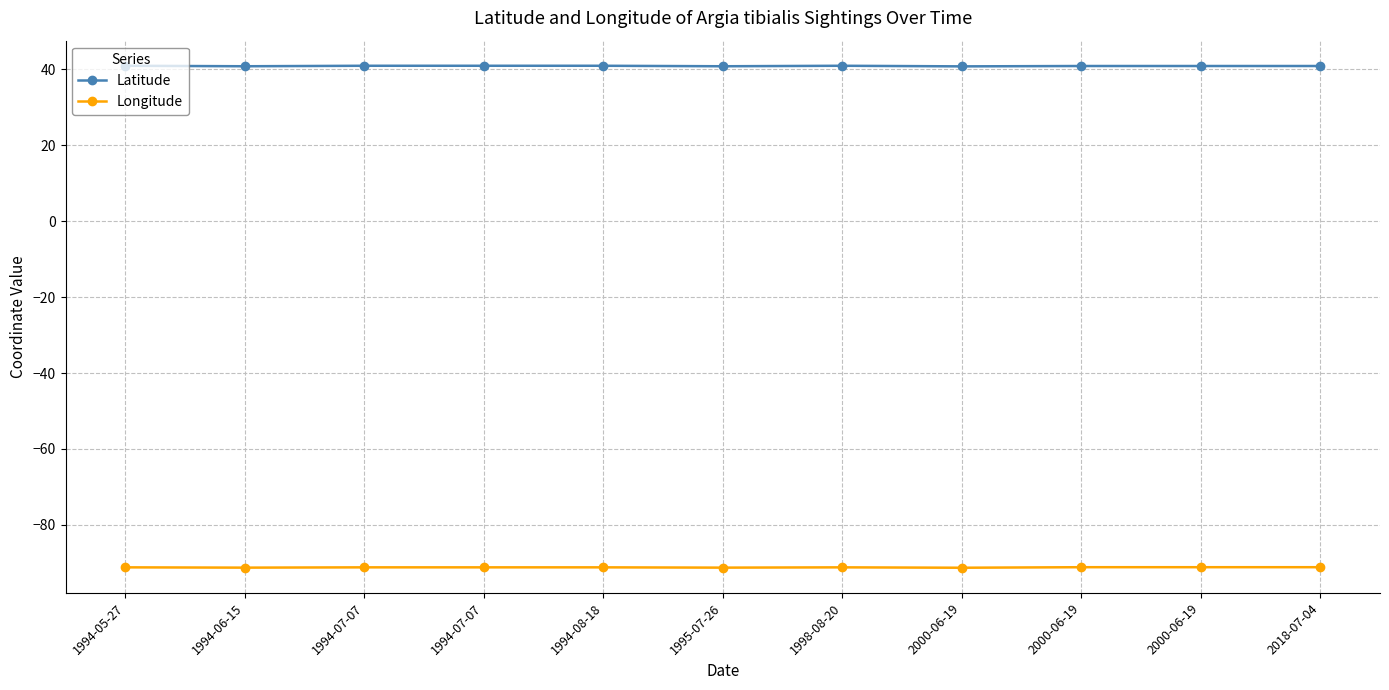

How many categories are shown in the chart?

11